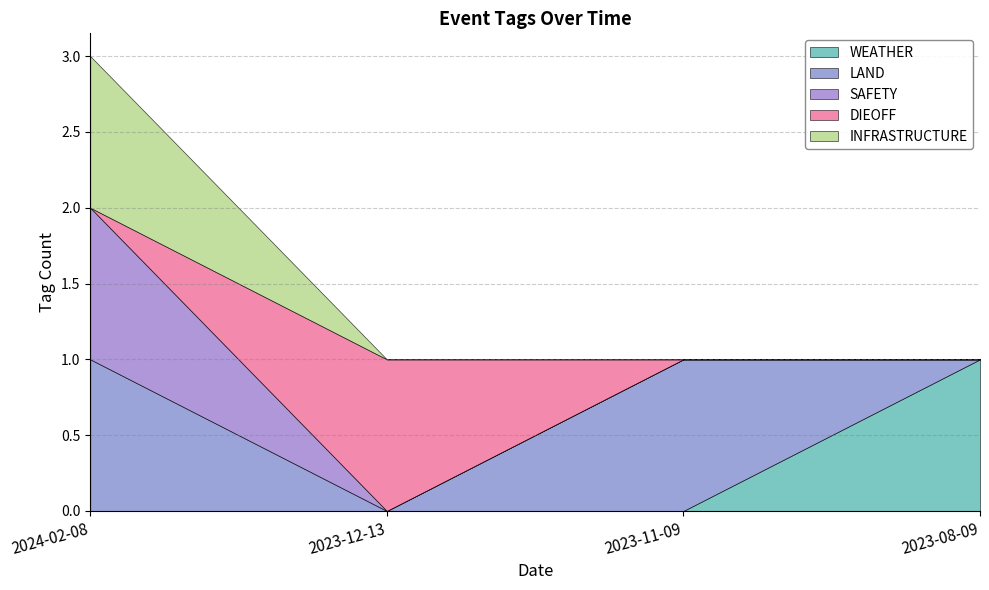

Which label corresponds to the smallest value in the chart?

2024-02-08